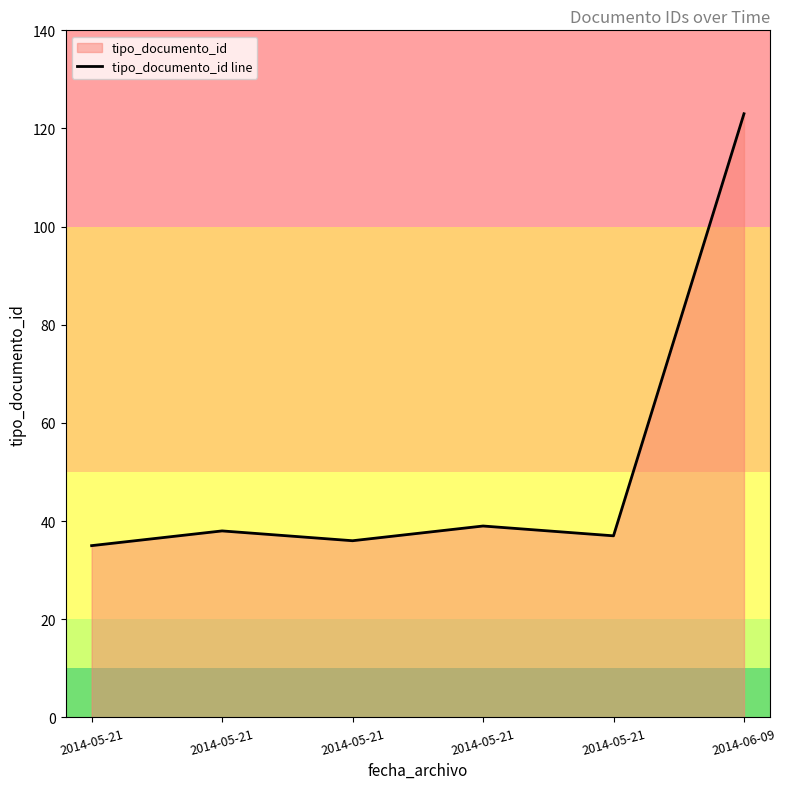

The chart shows a value of 53 at 2014-05-21. True or false?

False